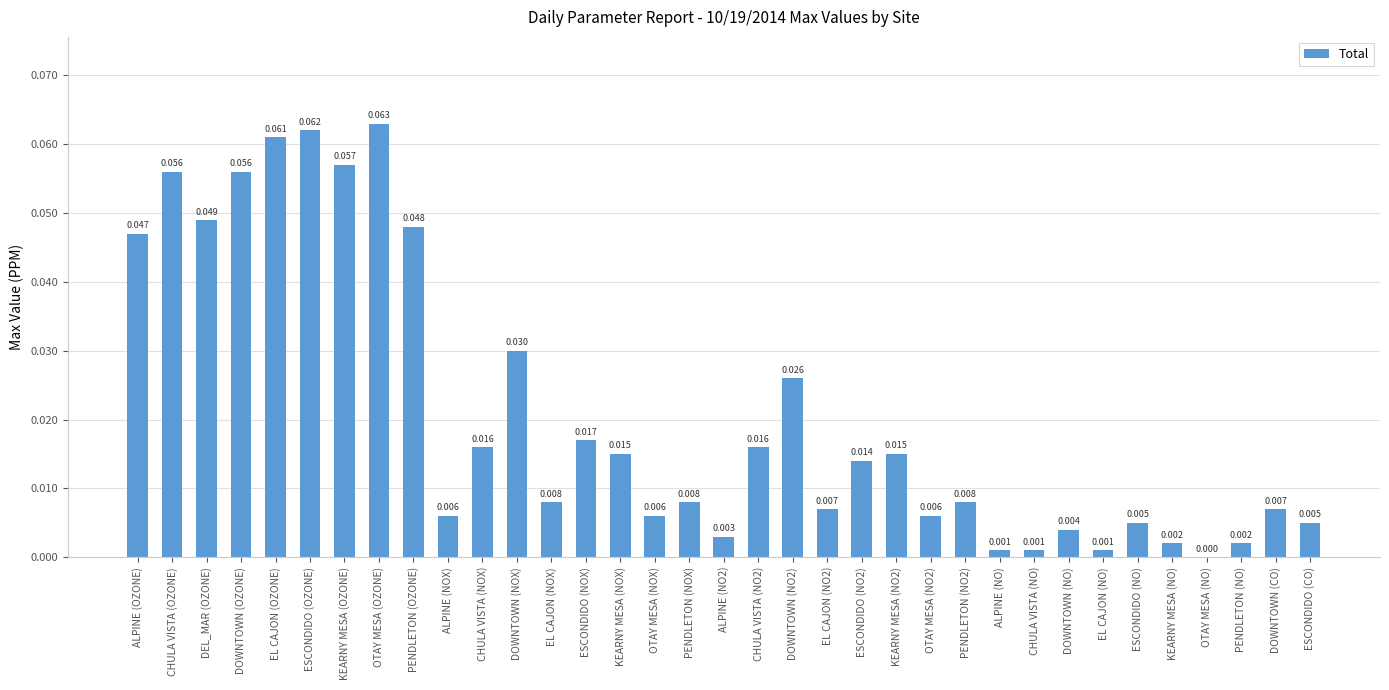

Which has a higher value, ESCONDIDO (NO) or CHULA VISTA (NO)?

ESCONDIDO (NO)